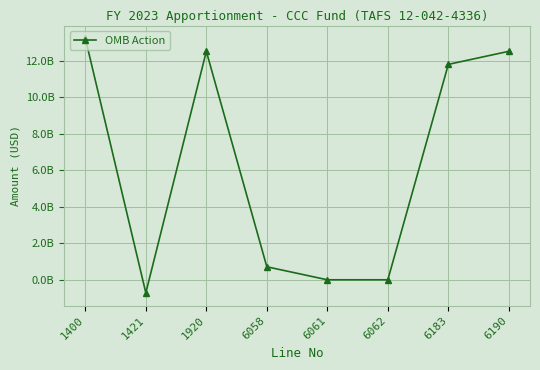

Does the chart have visible grid lines?

Yes